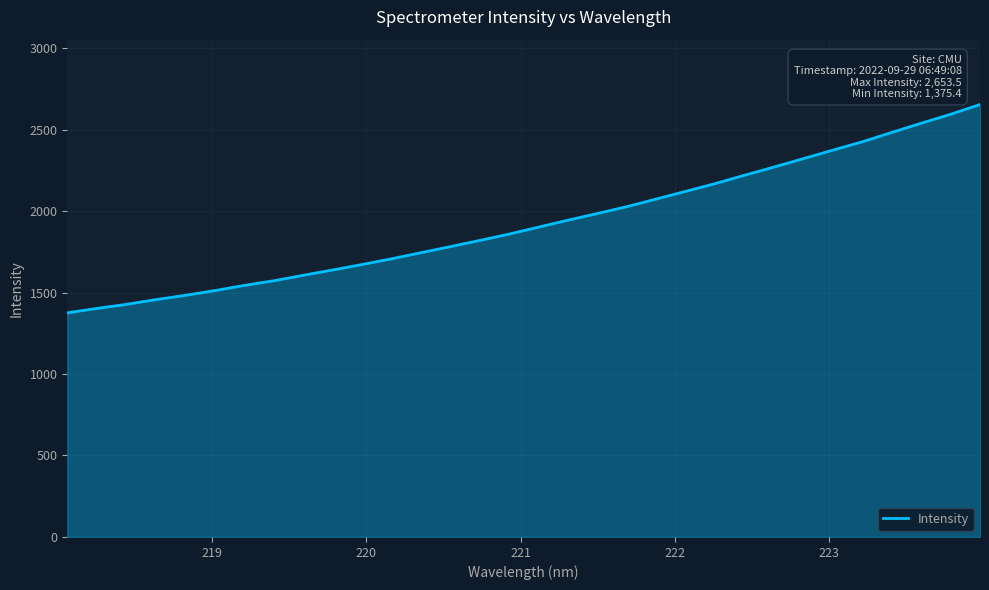

Count the number of categories in the chart.

32